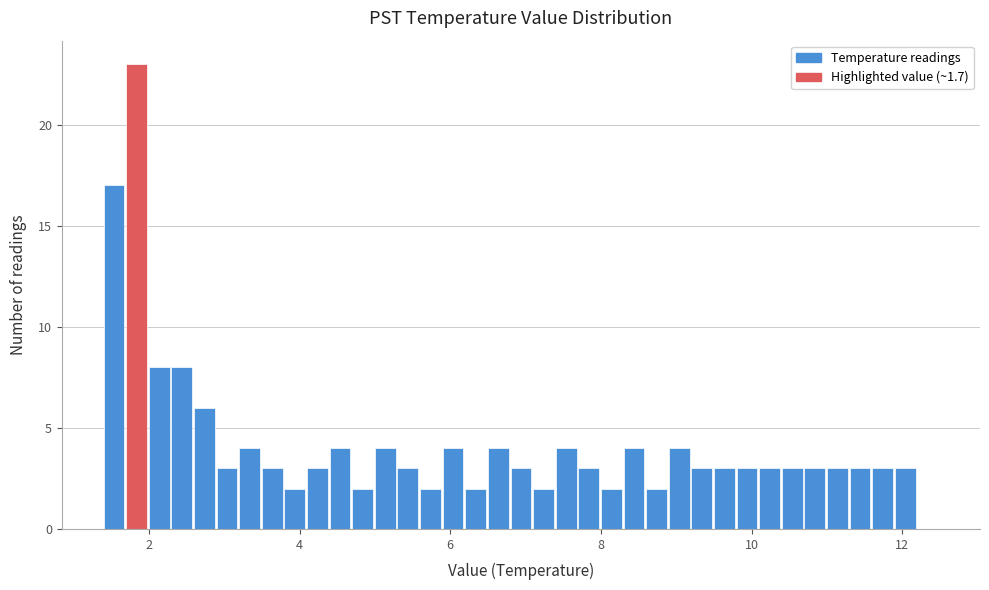

Read against the x-axis, roughly where is the centre of the tallest bar?

1.8